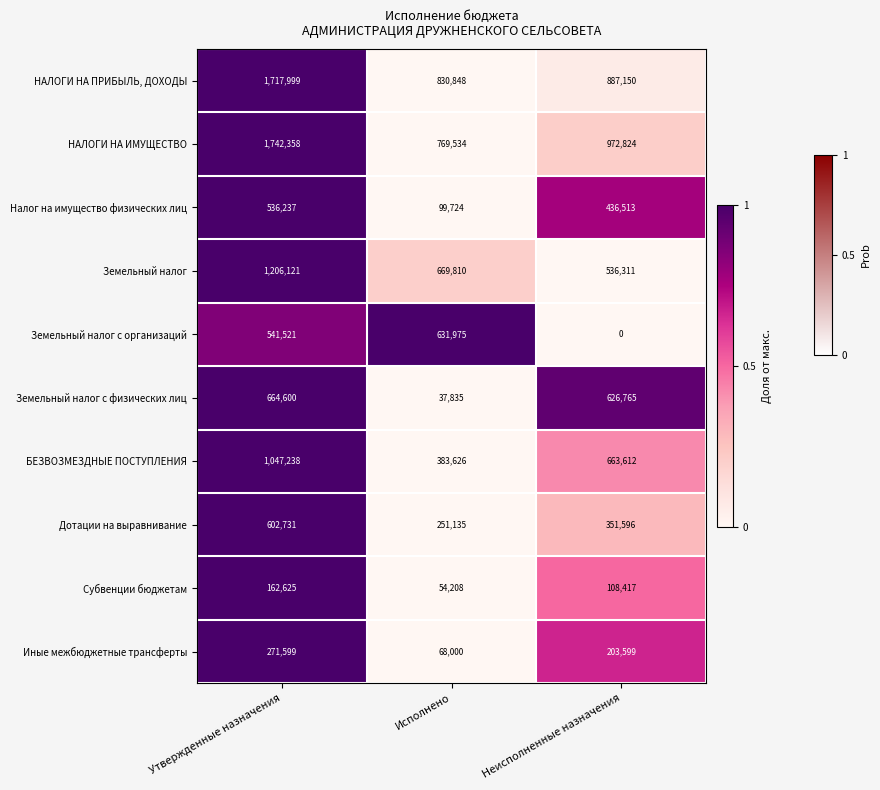

At which label does Земельный налог с физических лиц first exceed 626765?

Утвержденные назначения